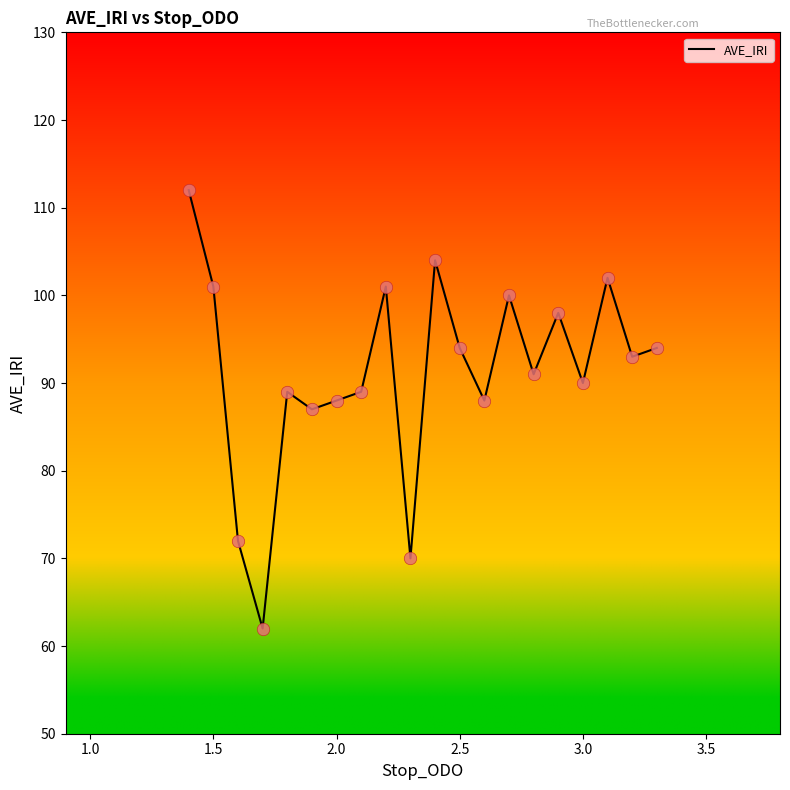

What is the difference between the maximum and minimum values?

50